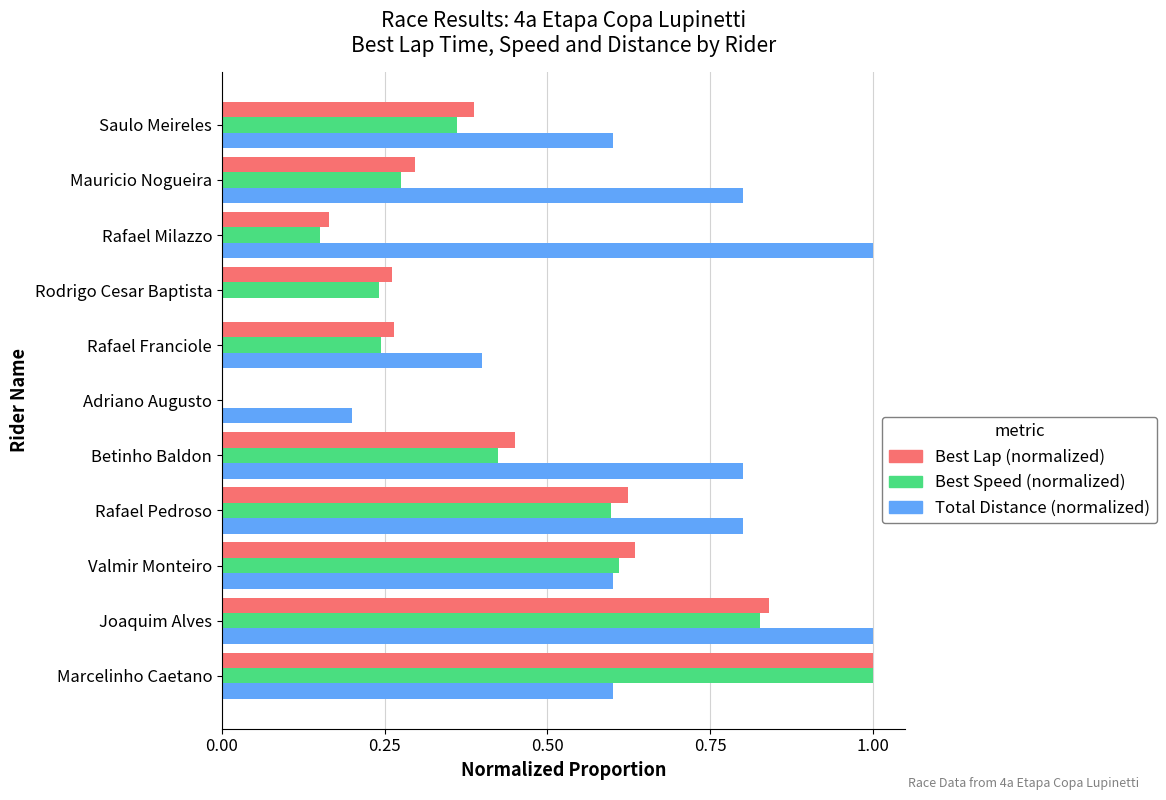

What is the greatest value displayed?

1.0